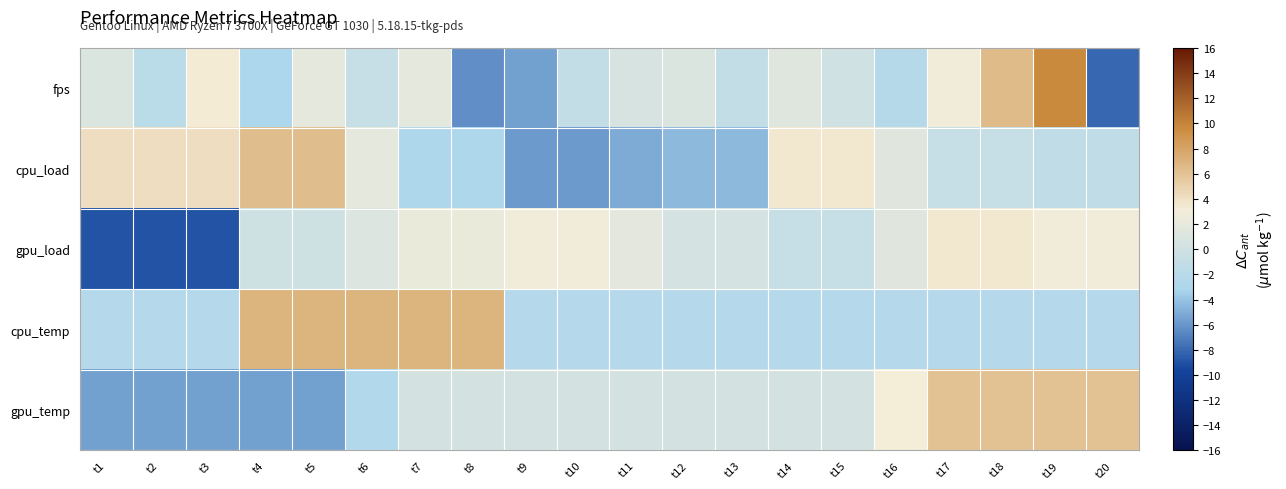

Which has a higher value, t2 or t12?

t12